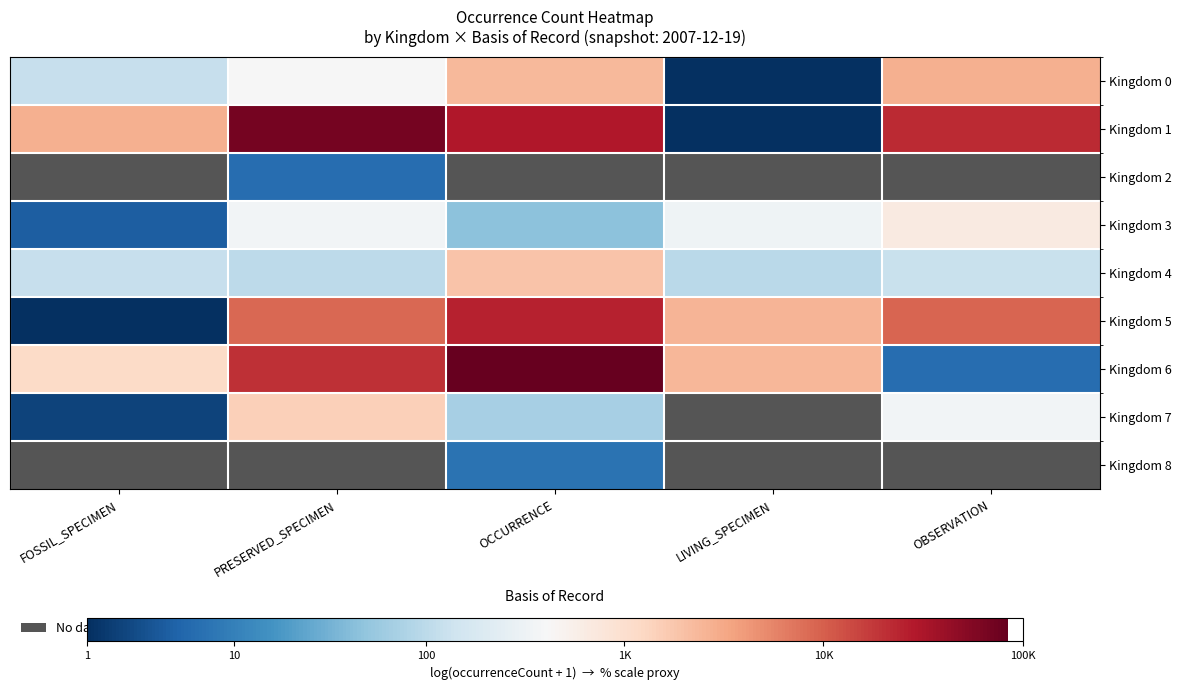

Count the number of categories in the chart.

5